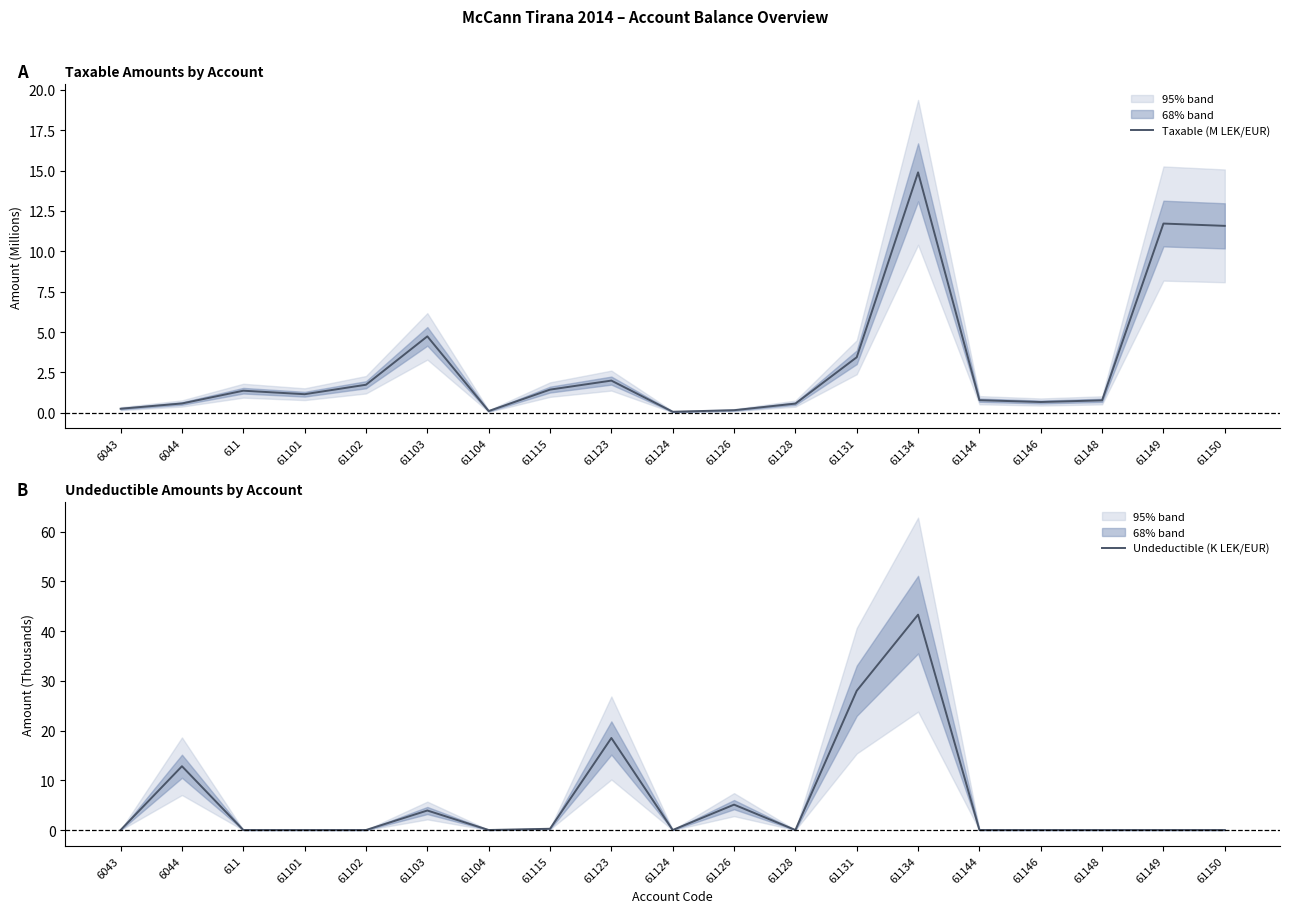

What is the label of the 3rd point from the left?

611